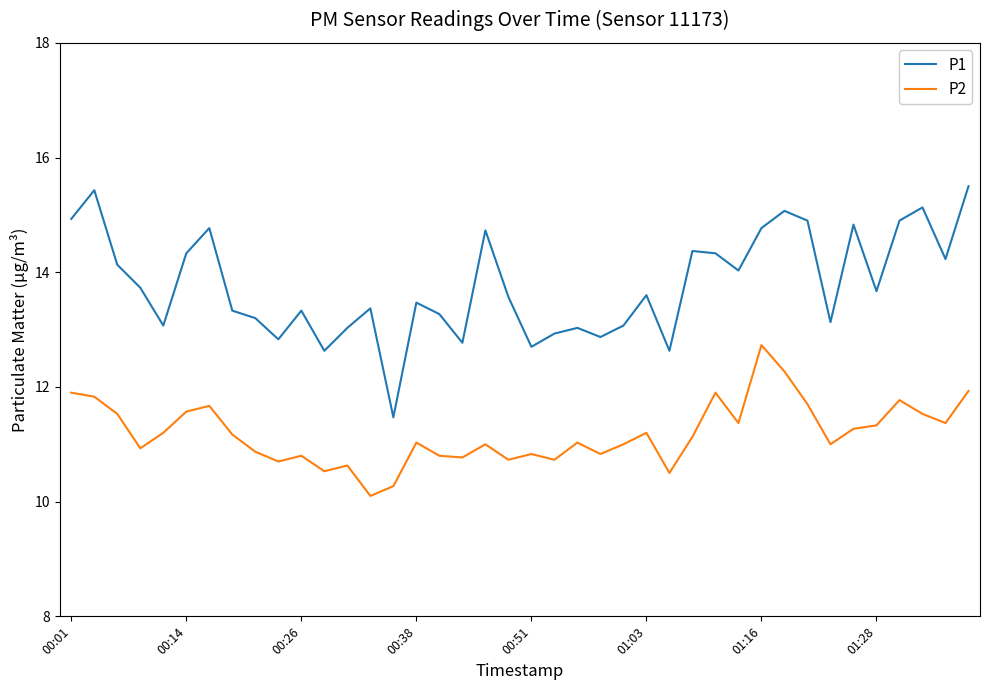

What is the maximum value for P2?

12.7